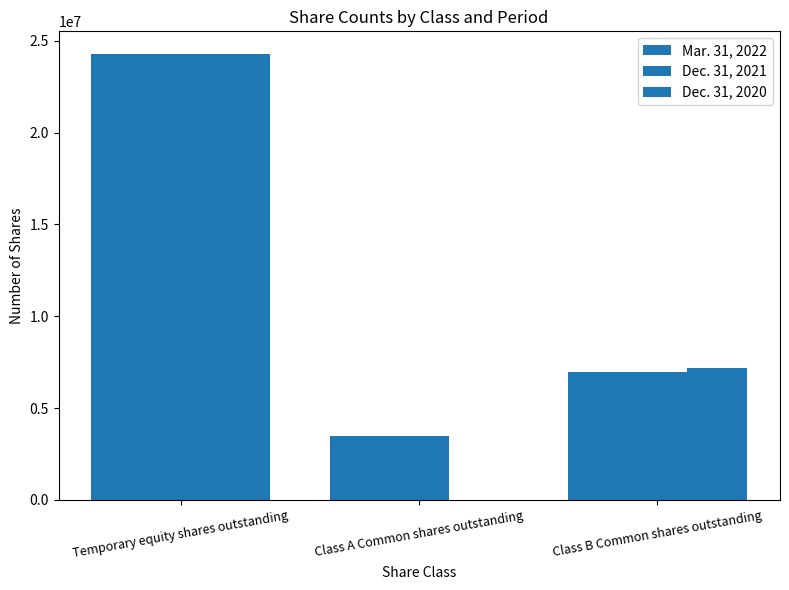

What is the difference between the highest and lowest values at Class A Common shares outstanding?

3500000